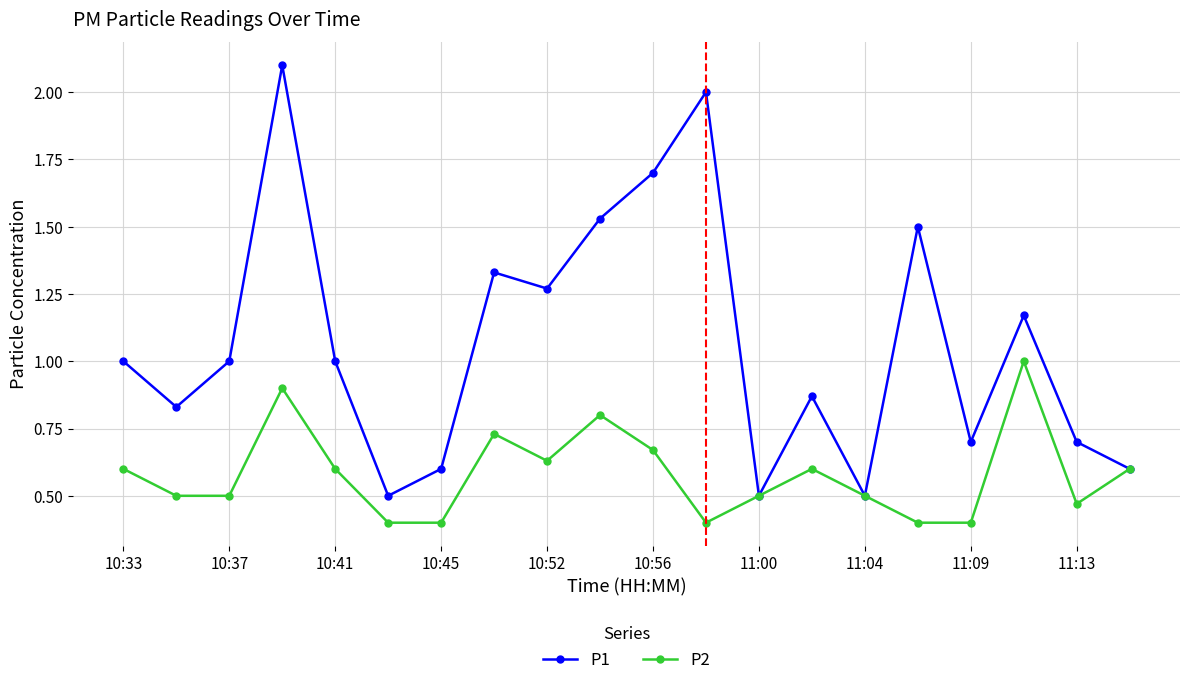

What is the value of the P2 point at the 7th from the left?

0.4